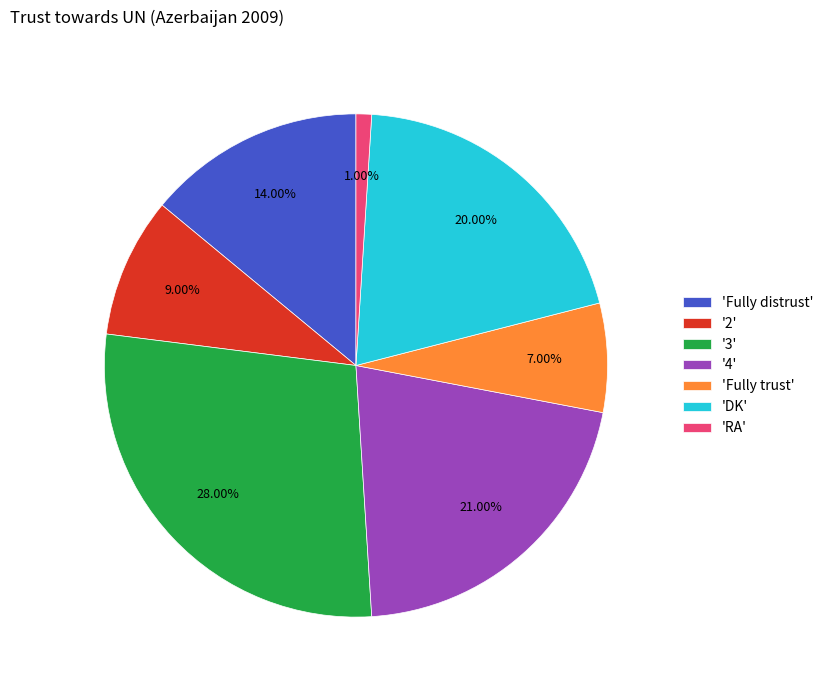

Is '2' the majority of the pie?

No